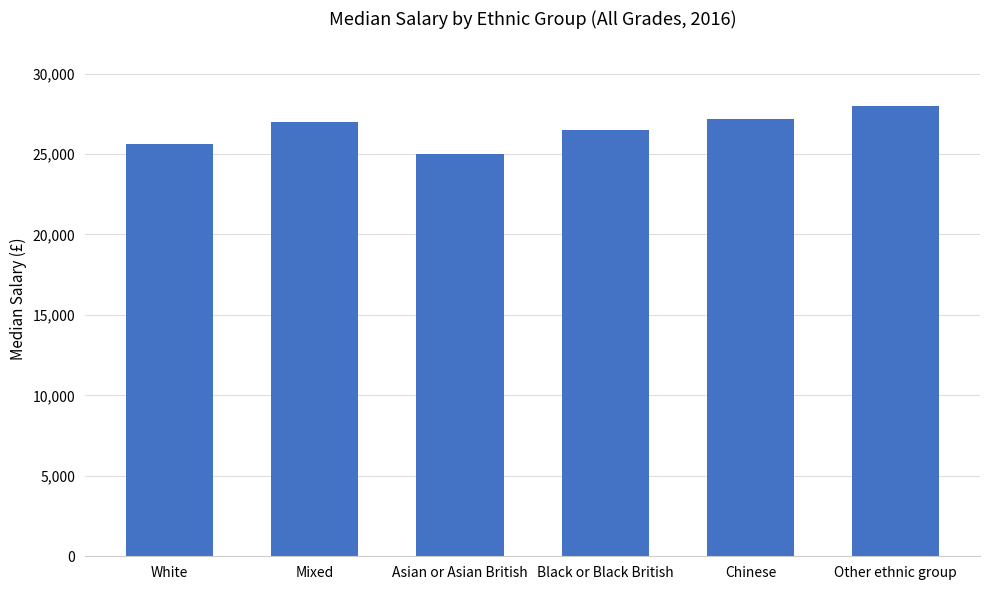

Are the bars horizontal?

No